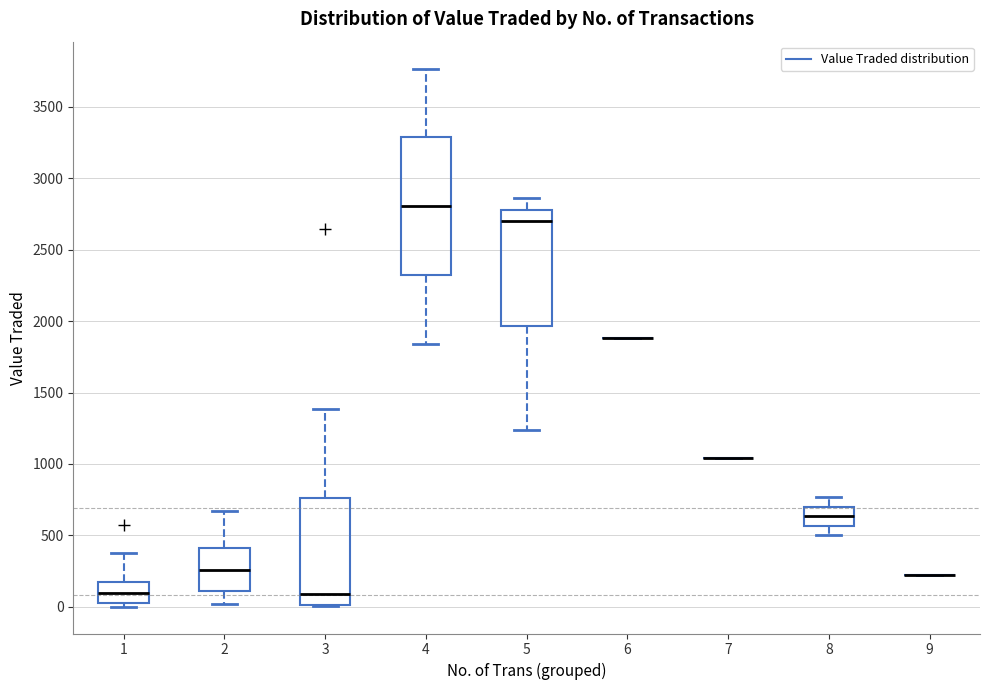

Reading left to right, transcribe this box plot: for each box, give where its median line is, the range the box spans, and where its two whiskers end, as read against the y-axis. The values are not printed on the chart, so give them approximately, as read against the axis.

1: median 100, box 0 to 200, whiskers 0 (just below the box's lower edge) to 400
2: median 250, box 100 to 400, whiskers 0 to 650
3: median 100, box 0 to 750, whiskers 0 to 1400
4: median 2800, box 2300 to 3300, whiskers 1850 to 3750
5: median 2700, box 1950 to 2800, whiskers 1250 to 2850
6: box collapsed to a line at 1900, whiskers 1900 to 1900
7: box collapsed to a line at 1050, whiskers 1050 to 1050
8: median 650, box 550 to 700, whiskers 500 to 750
9: box collapsed to a line at 200, whiskers 200 to 200